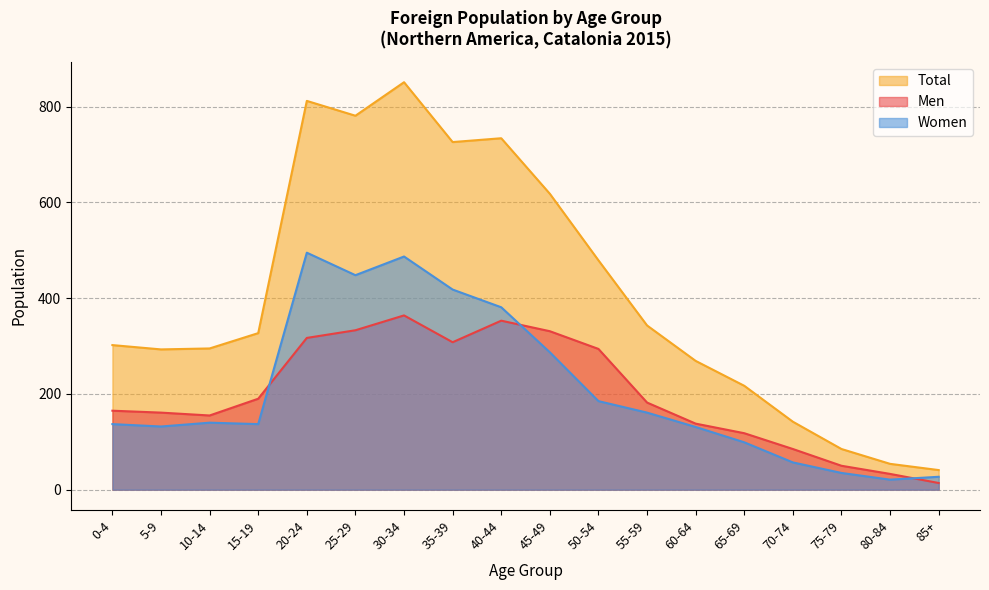

How many interior local valleys does the Women series have?

4